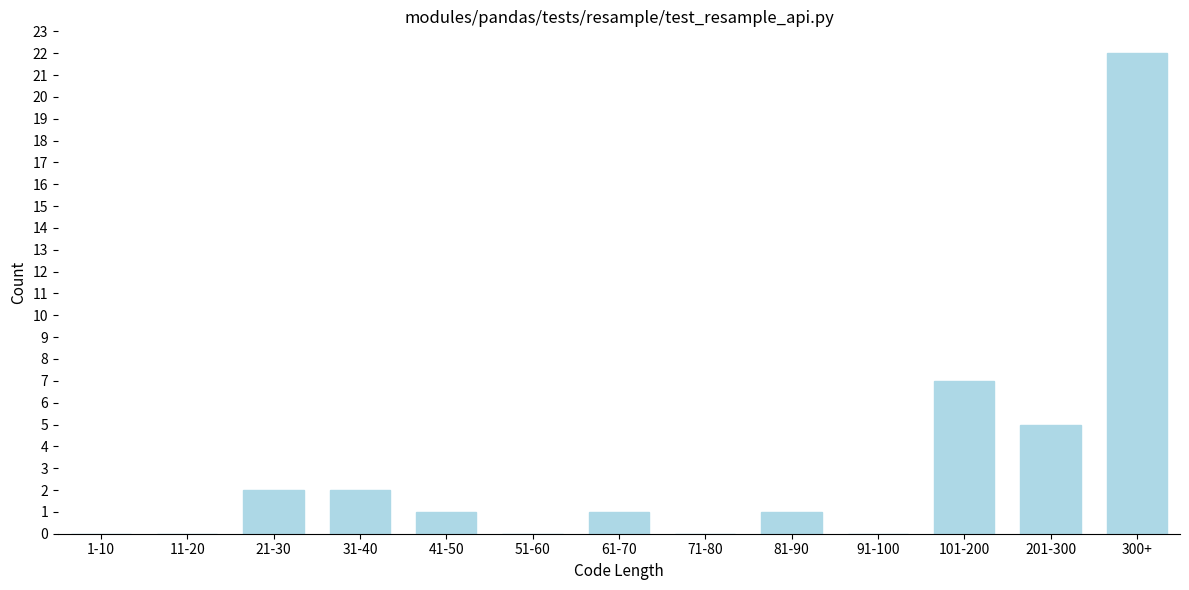

Reading right to left, extract all data points from this chart.

300+=22	201-300=5	101-200=7	91-100=0	81-90=1	71-80=0	61-70=1	51-60=0	41-50=1	31-40=2	21-30=2	11-20=0	1-10=0